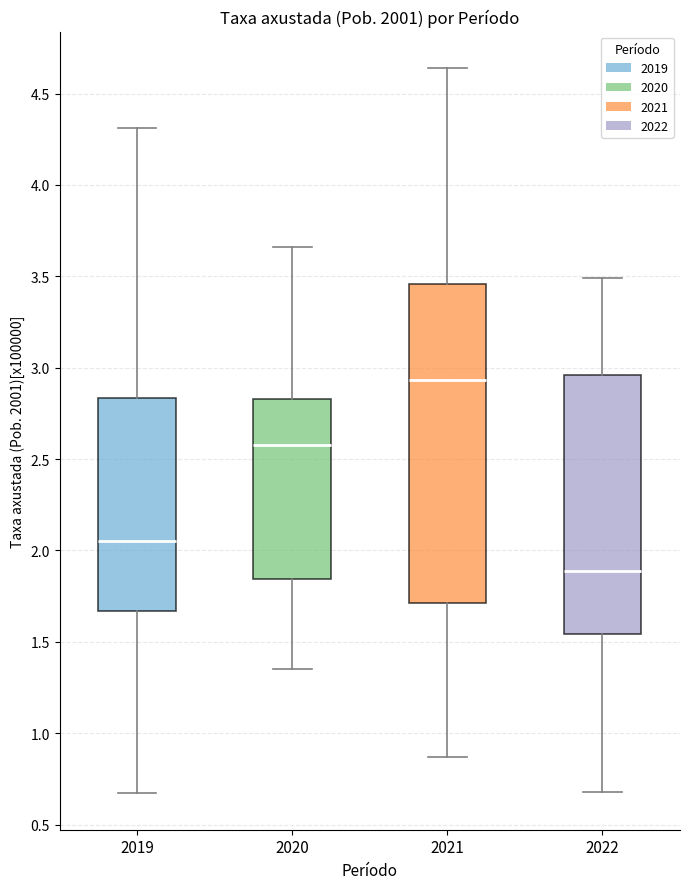

Reading left to right, transcribe this box plot: for each box, give where its median line is, the range the box spans, and where its two whiskers end, as read against the y-axis. The values are not printed on the chart, so give them approximately, as read against the axis.

2019: median 2.05, box 1.65 to 2.85, whiskers 0.65 to 4.30
2020: median 2.60, box 1.85 to 2.85, whiskers 1.35 to 3.65
2021: median 2.95, box 1.70 to 3.45, whiskers 0.85 to 4.65
2022: median 1.90, box 1.55 to 2.95, whiskers 0.70 to 3.50